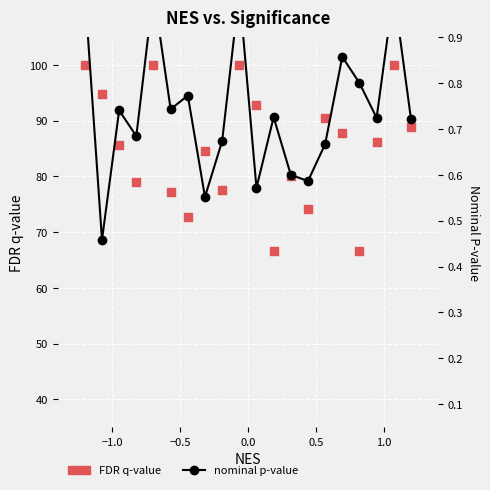

Which series has the largest total across all categories?

FDR q-value